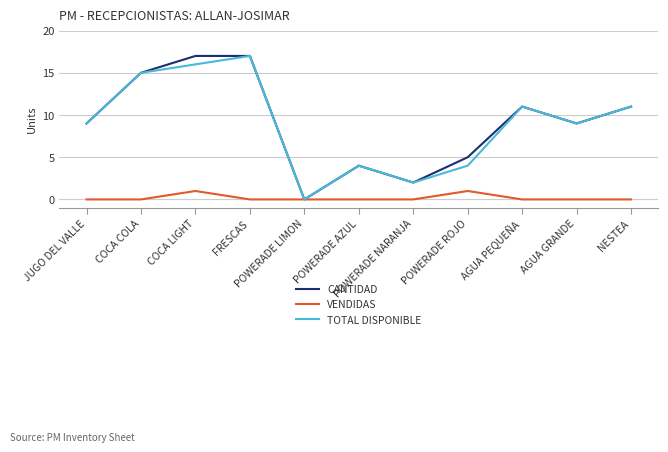

At how many categories does at least one series exceed 1?

10